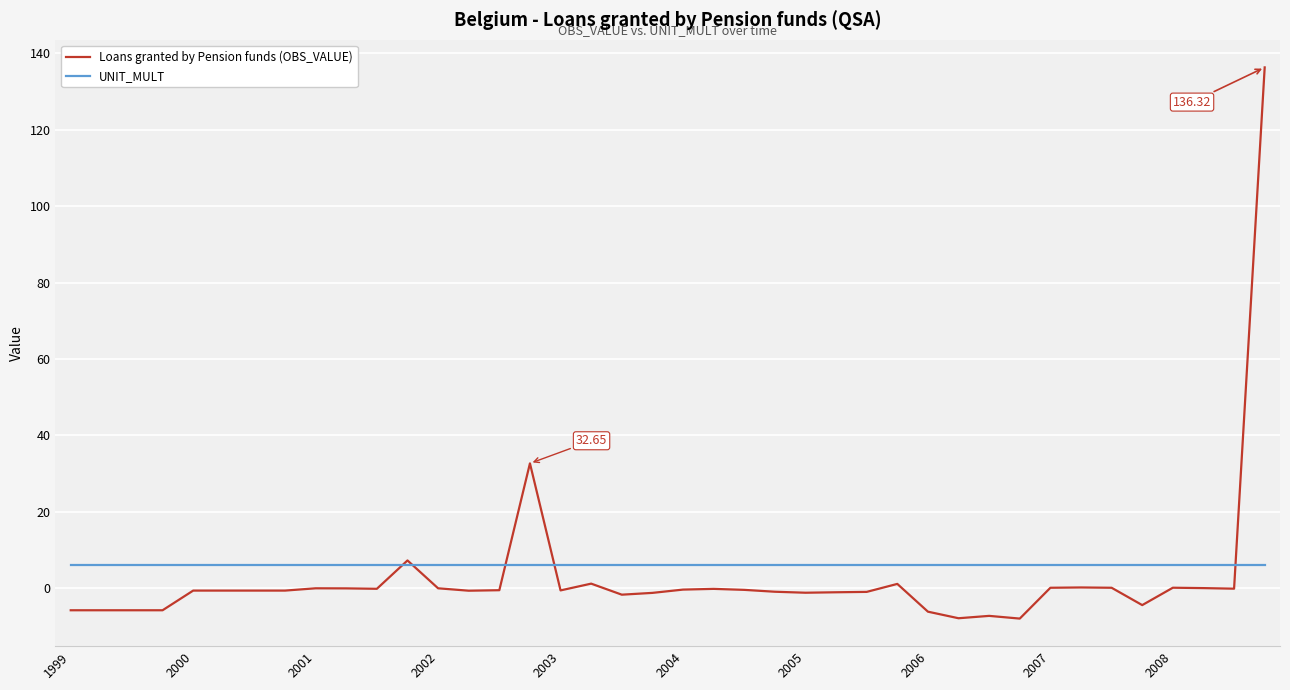

List the series in order of their peak value, lowest first.

UNIT_MULT, Loans granted by Pension funds (OBS_VALUE)